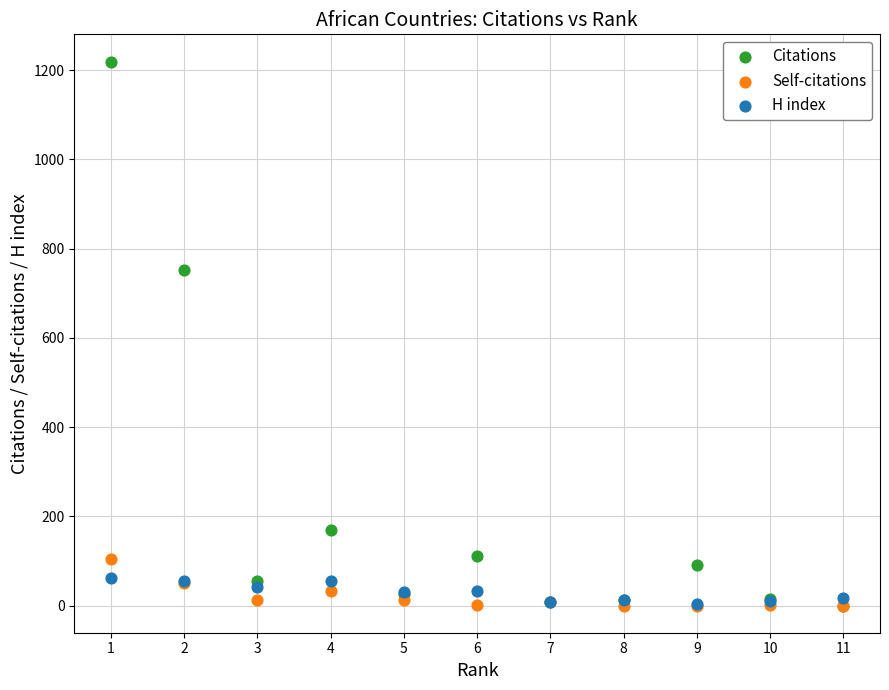

Across all series, what Y value is closest to 609?

751